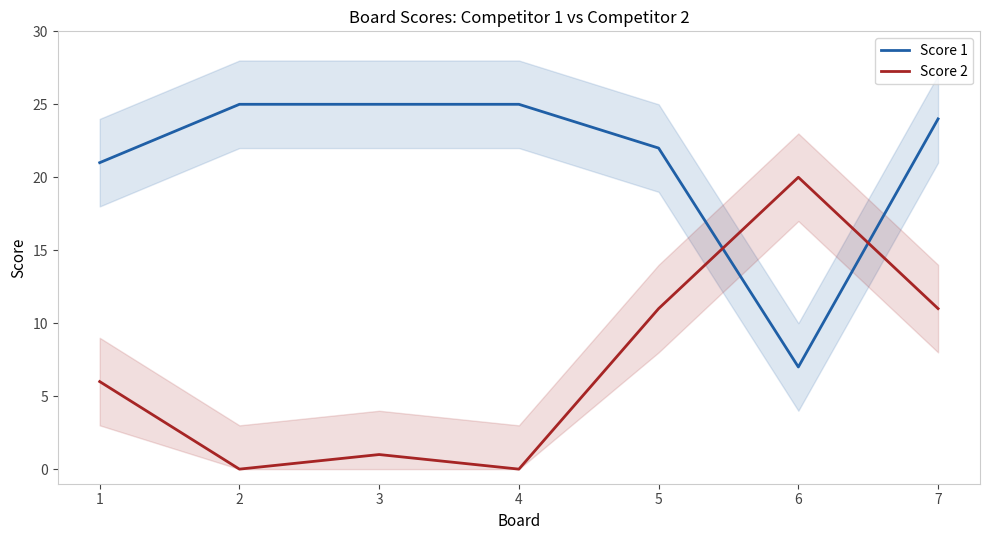

What is the total value across all series at 2?

25